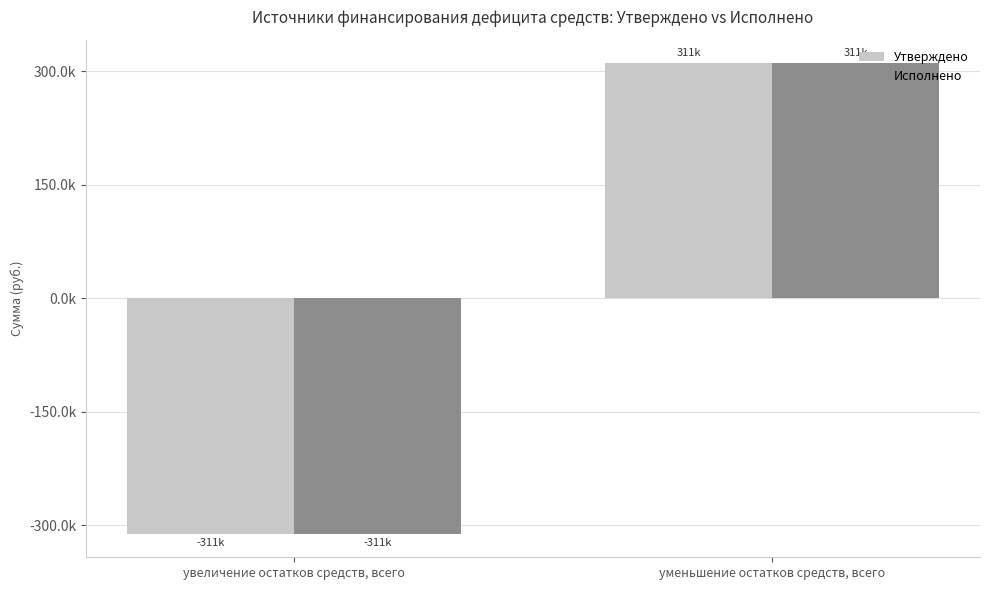

What are all the series names shown in the legend?

Утверждено, Исполнено